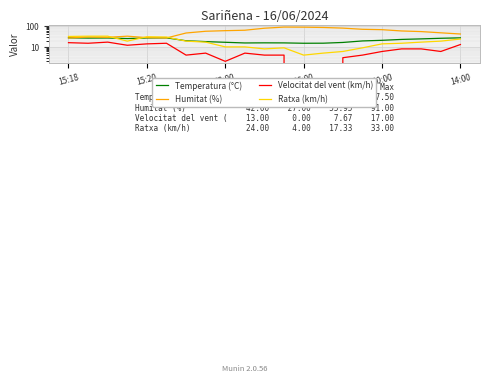

The value of Humitat (%) at 13 is 87.0. True or false?

True